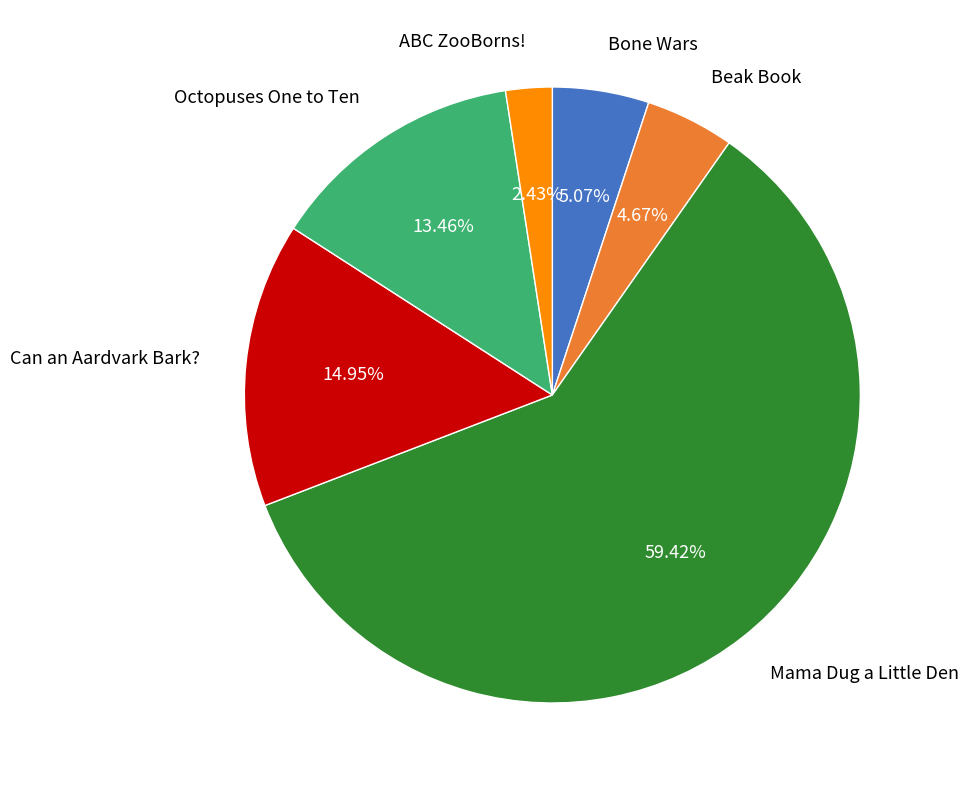

Which slice is the smallest?

ABC ZooBorns!